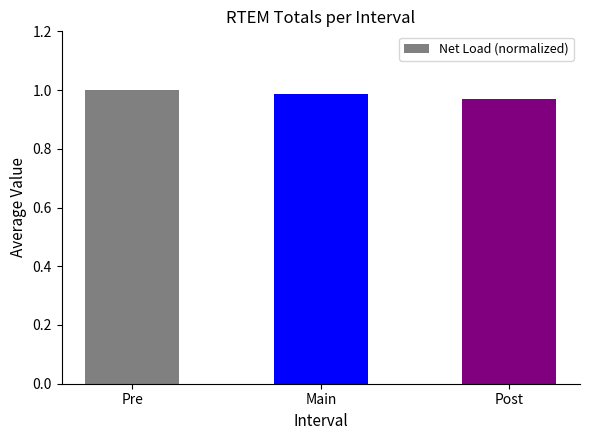

What is the label of the 1st bar from the left?

Pre